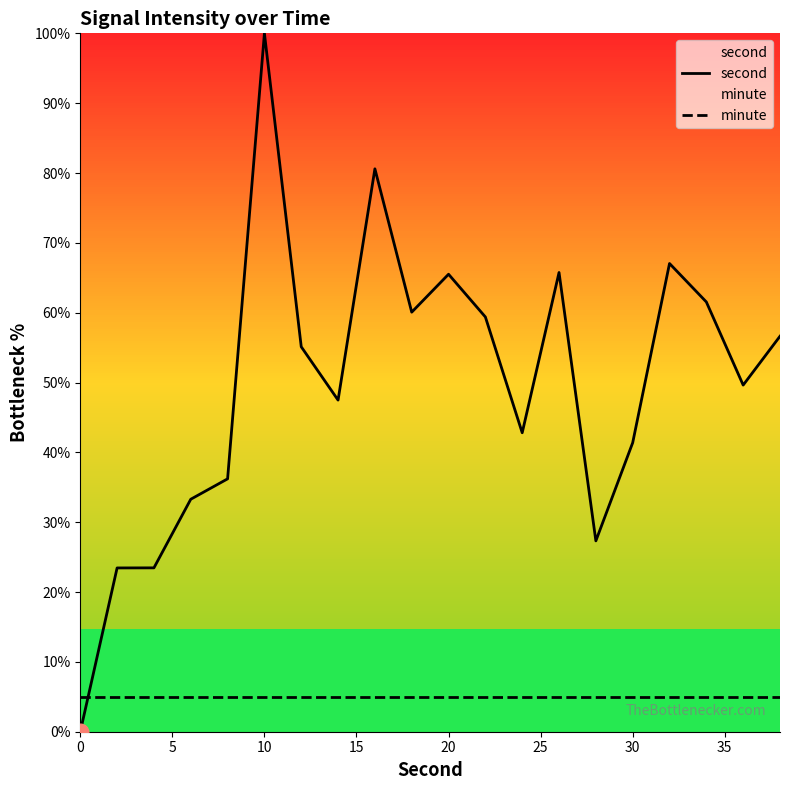

At which category is the sum across all series the highest?

10